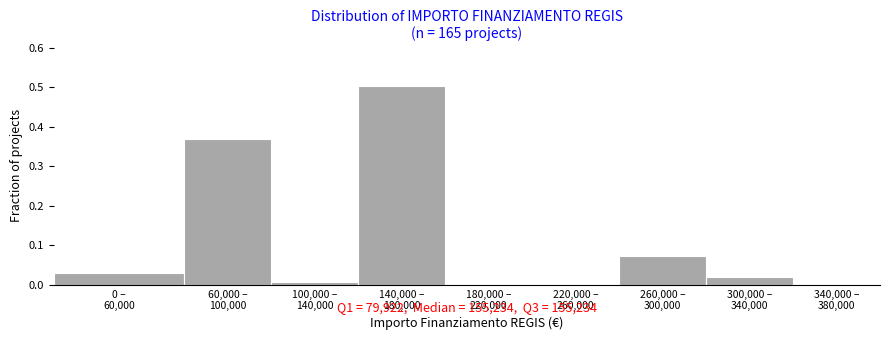

What is the greatest value displayed?

0.5